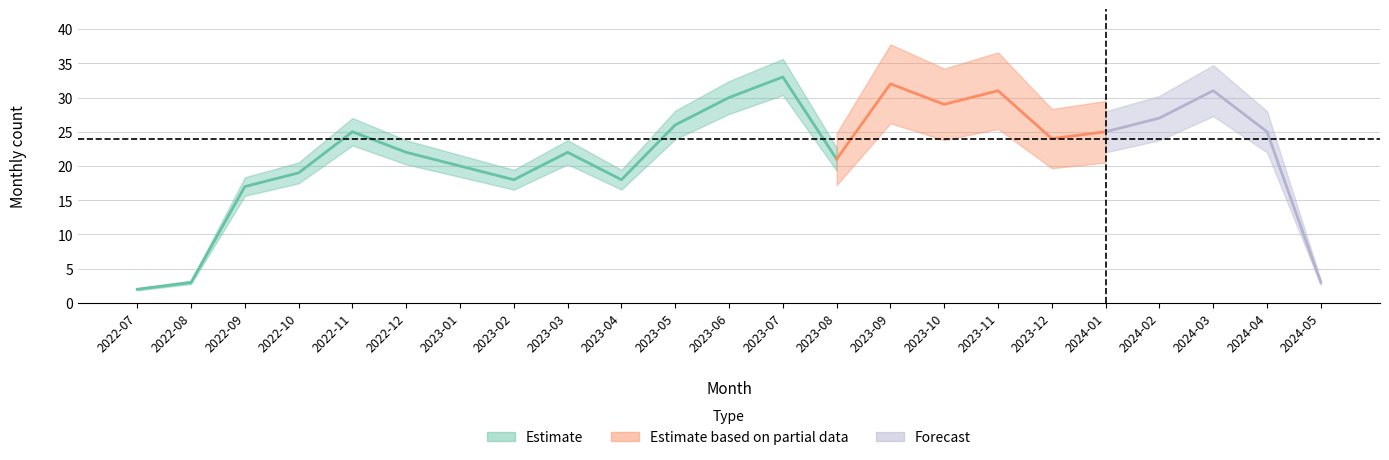

The monthly_visit series shows 24 at 2023-12. True or false?

True